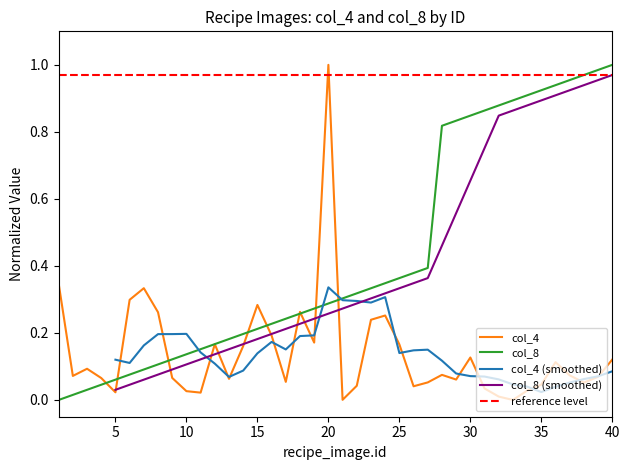

Reading right to left, transcribe all the data shown in this chart.

col_4_values: 0.1	0.1	0.1	0.1	0.1	0.0	0.0	0.0	0.0	0.0	0.1	0.1	0.1	0.1	0.0	0.2	0.3	0.2	0.0	0.0	1.0	0.2	0.3	0.1	0.2	0.3	0.2	0.1	0.2	0.0	0.0	0.1	0.3	0.3	0.3	0.0	0.1	0.1	0.1	0.3
col_8_values: 1.0	1.0	1.0	1.0	0.9	0.9	0.9	0.9	0.9	0.9	0.8	0.8	0.8	0.4	0.4	0.4	0.3	0.3	0.3	0.3	0.3	0.3	0.3	0.2	0.2	0.2	0.2	0.2	0.2	0.2	0.1	0.1	0.1	0.1	0.1	0.1	0.0	0.0	0.0	0.0